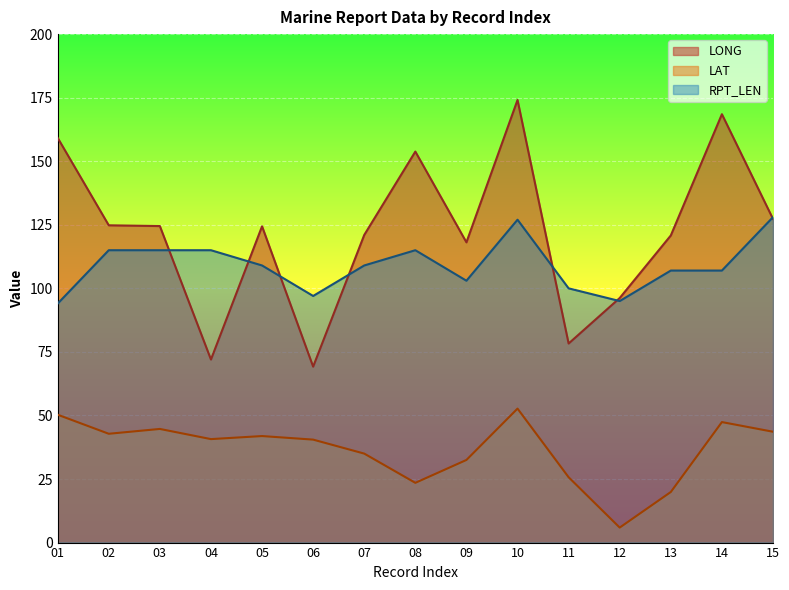

What is the value of the LAT point at the 6th from the left?

40.5